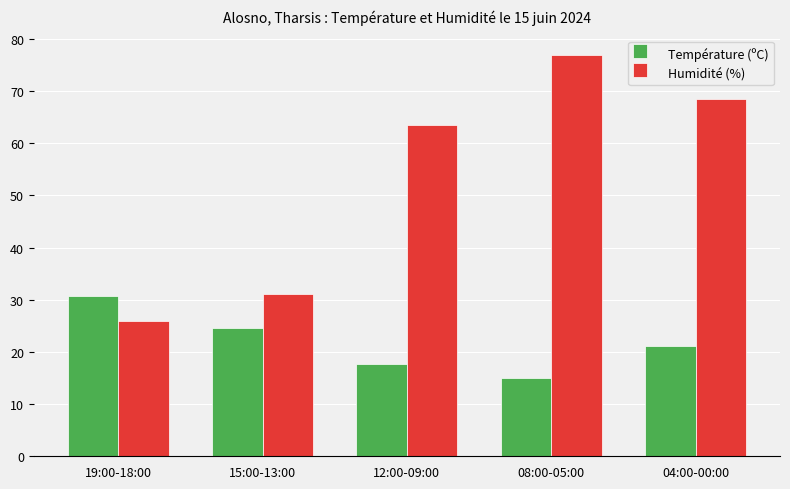

Where does the Température (ºC) series first go above 21?

19:00-18:00